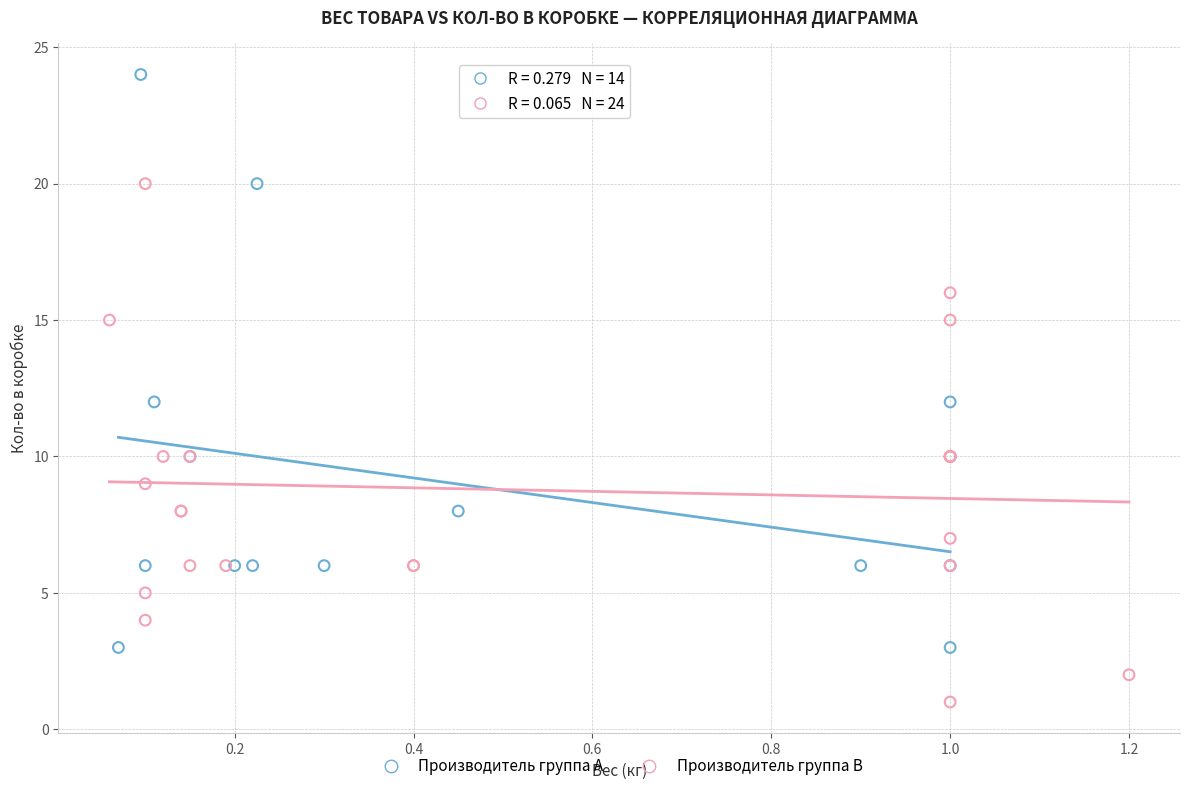

Which series contains the highest Y value?

Производитель группа A